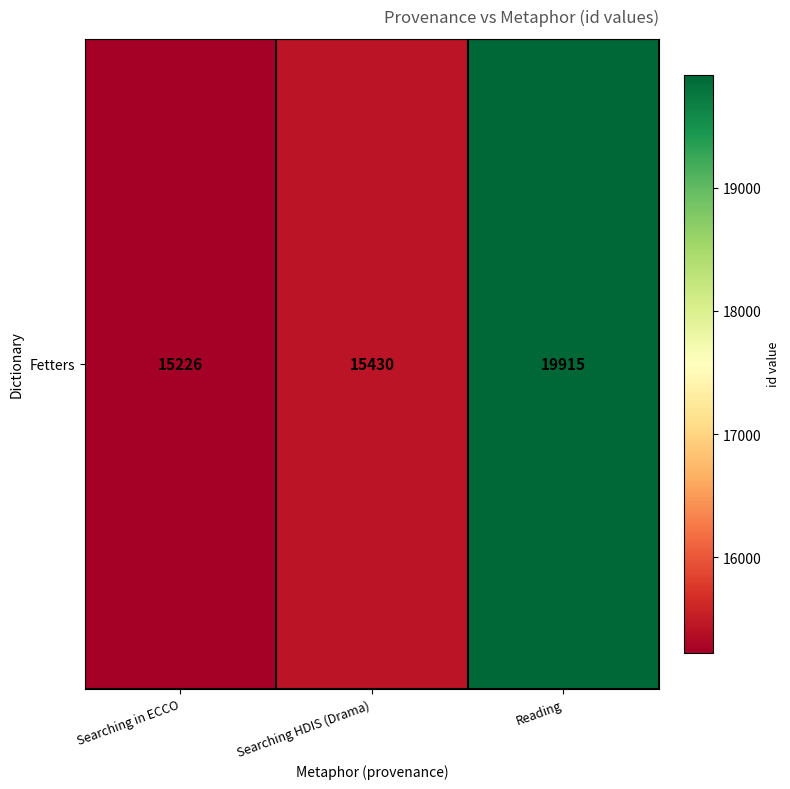

Is it true that the value at Reading is 19915?

True